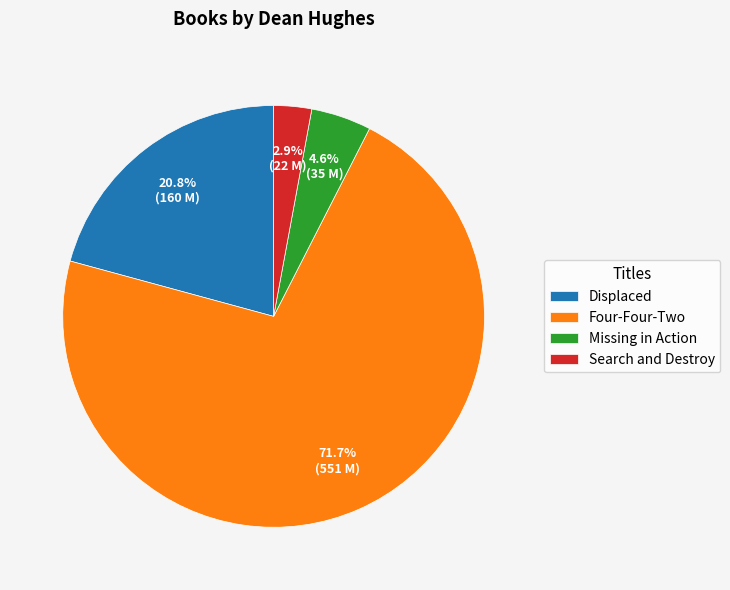

Which category accounts for the majority?

Four-Four-Two